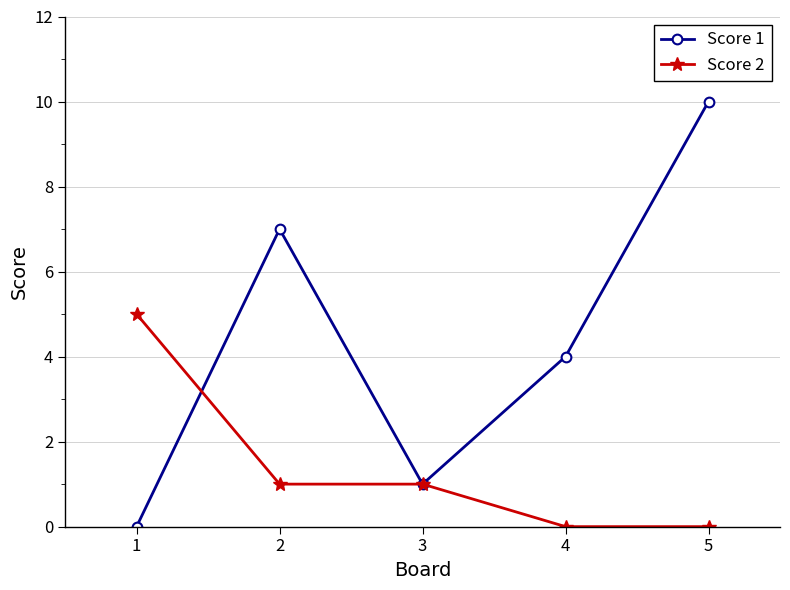

How many Score 1 values are between 1 and 7?

3